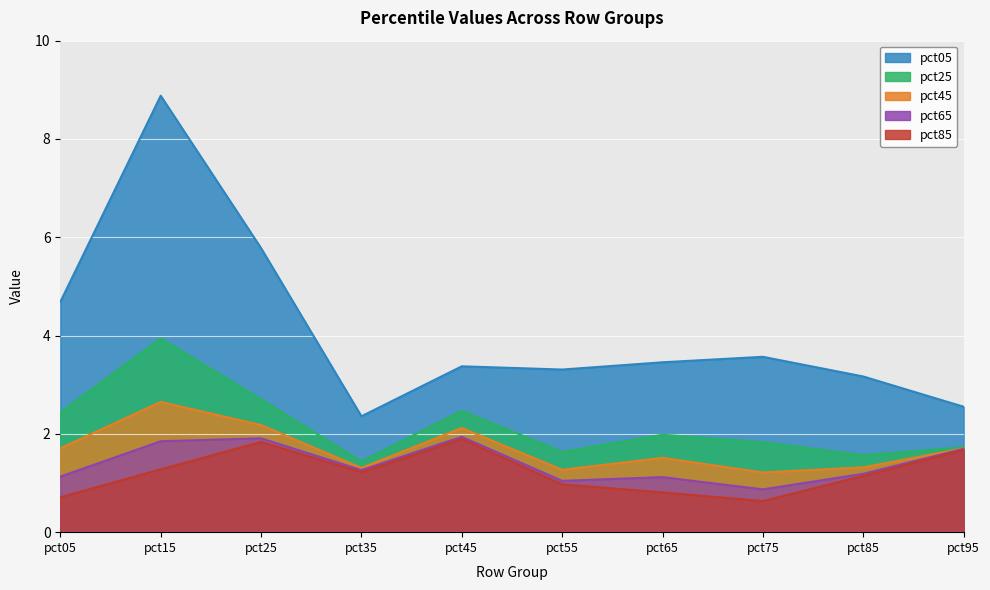

What is the difference between the maximum and minimum values in the pct65 series?

1.1